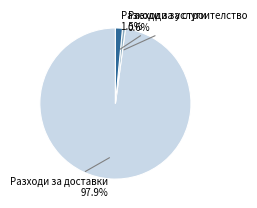

Which has a higher value, Разходи за строителство or Разходи за доставки?

Разходи за доставки